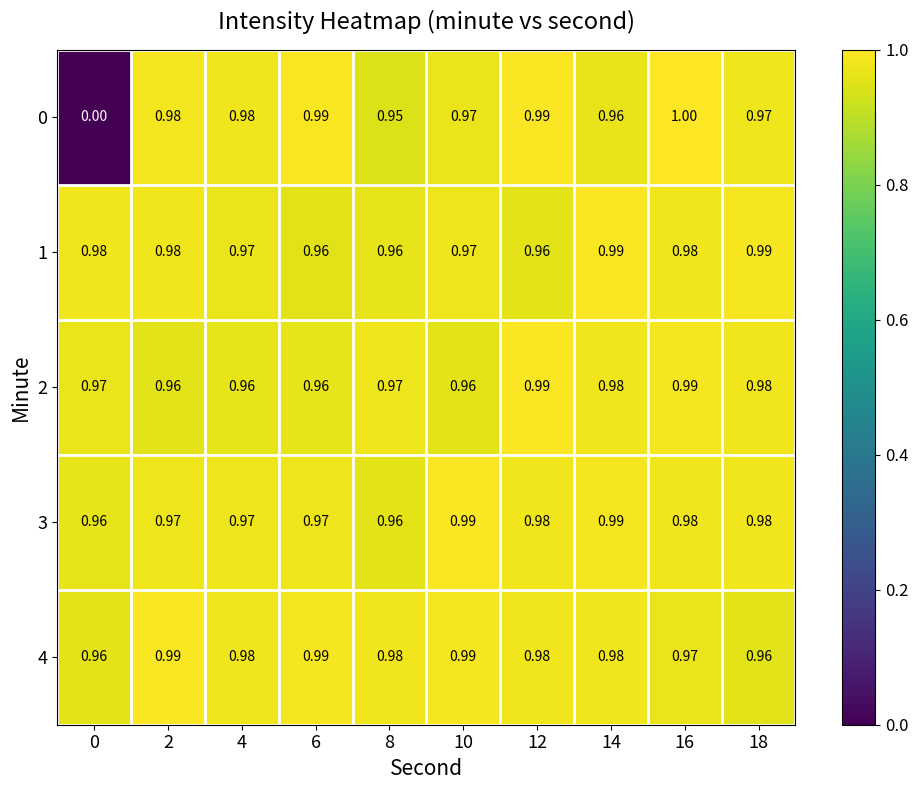

Is the value of 3 at 14 greater than the value of 1 at 2?

Yes